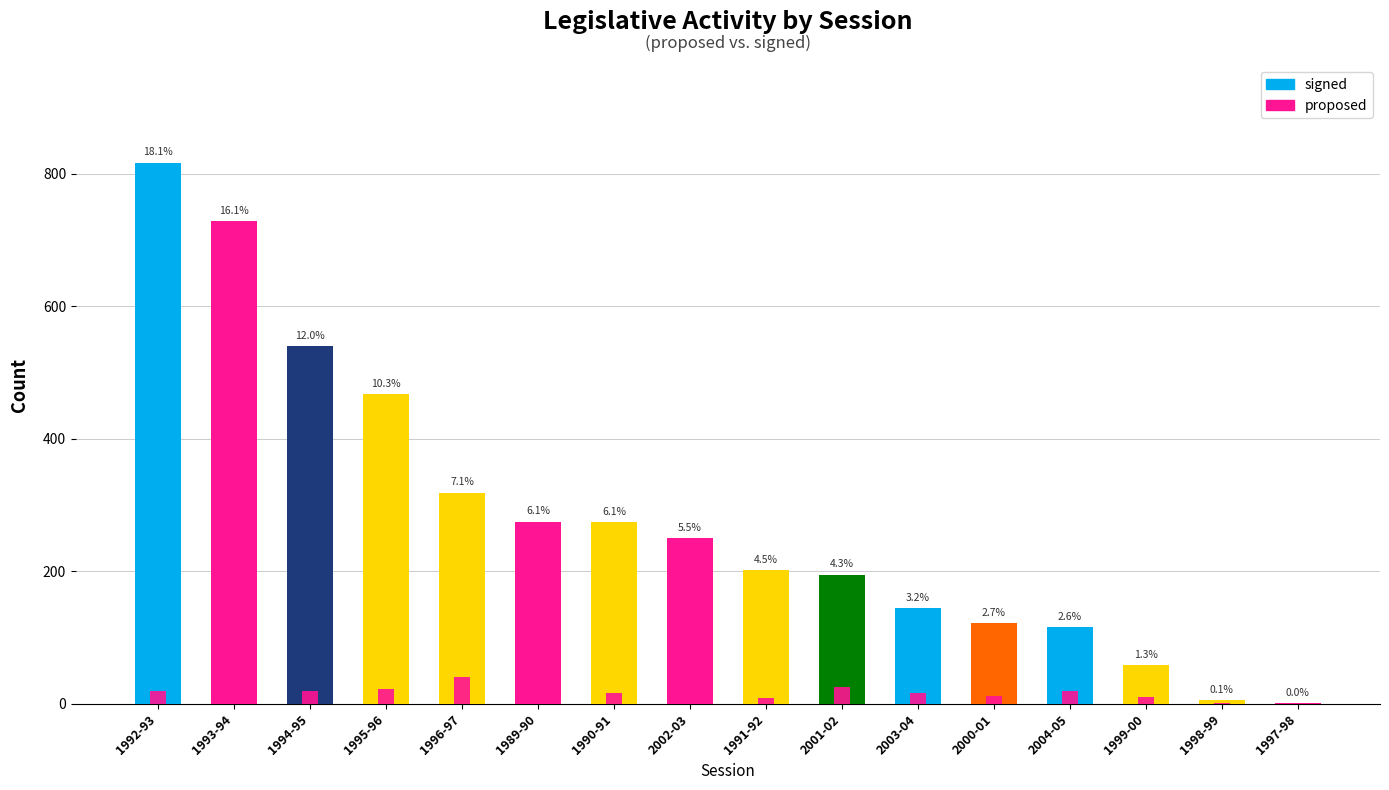

What is the change in value from 1992-93 to 2001-02?

+6